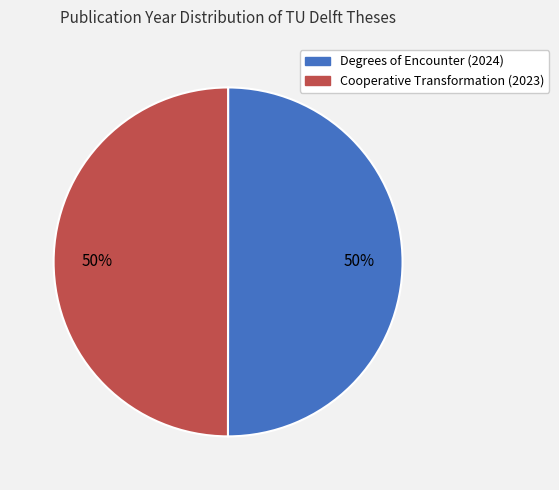

What percentage is the Degrees of Encounter (2024) slice, to the nearest percent?

50%